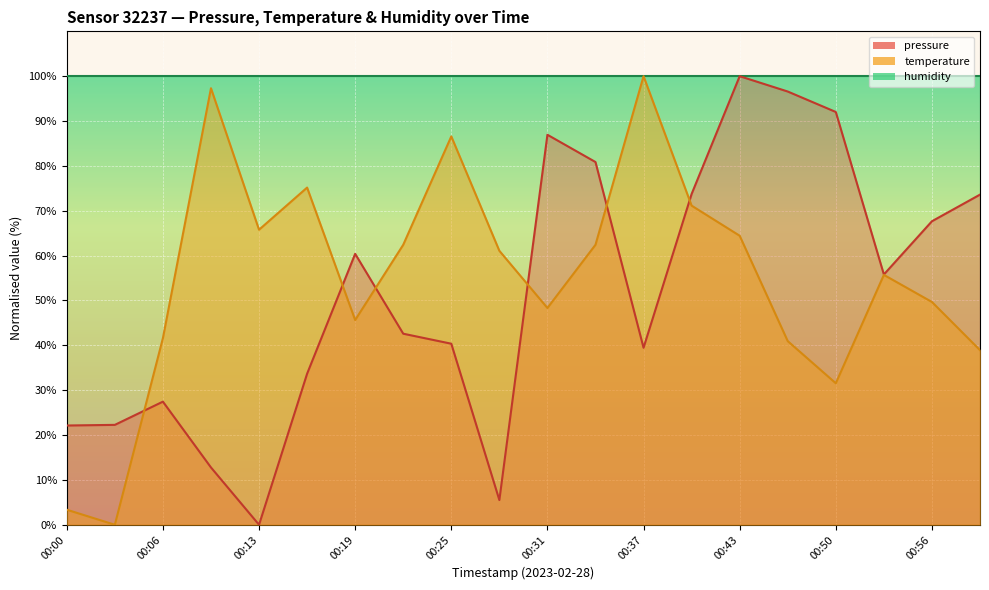

What is the total value across all series at 00:19?

106.0